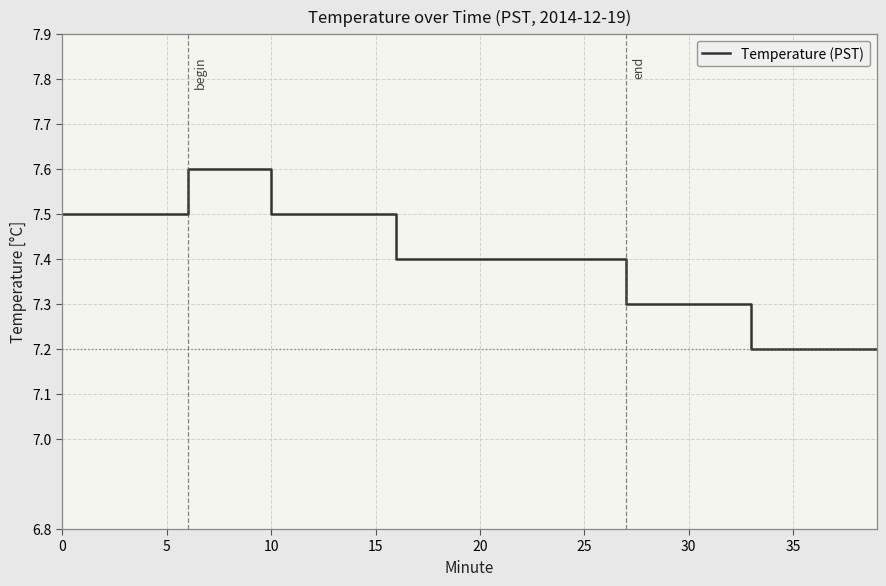

Reading left to right, list all the values displayed in this chart.

7.5	7.5	7.5	7.5	7.5	7.5	7.6	7.6	7.6	7.6	7.5	7.5	7.5	7.5	7.5	7.5	7.4	7.4	7.4	7.4	7.4	7.4	7.4	7.4	7.4	7.4	7.4	7.3	7.3	7.3	7.3	7.3	7.3	7.2	7.2	7.2	7.2	7.2	7.2	7.2